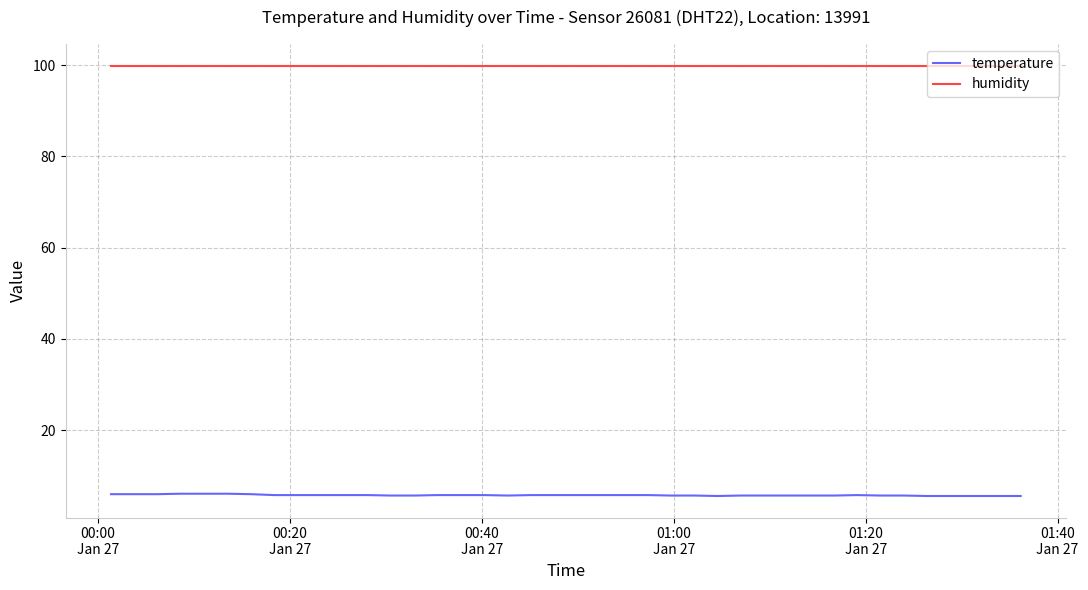

Rank the series by their average value, from lowest to highest.

temperature, humidity